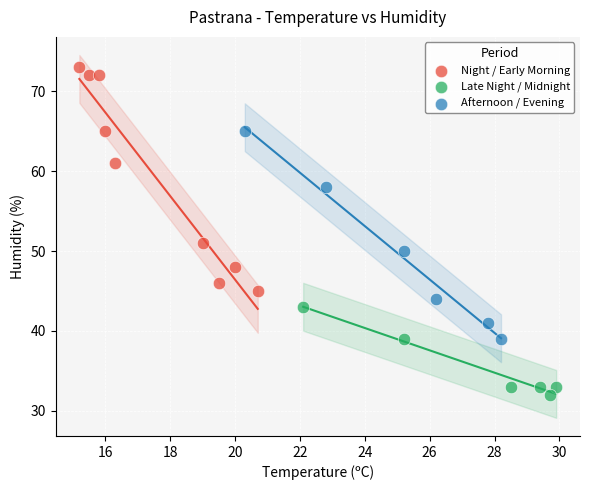

Which series contains the lowest Y value?

Late Night / Midnight